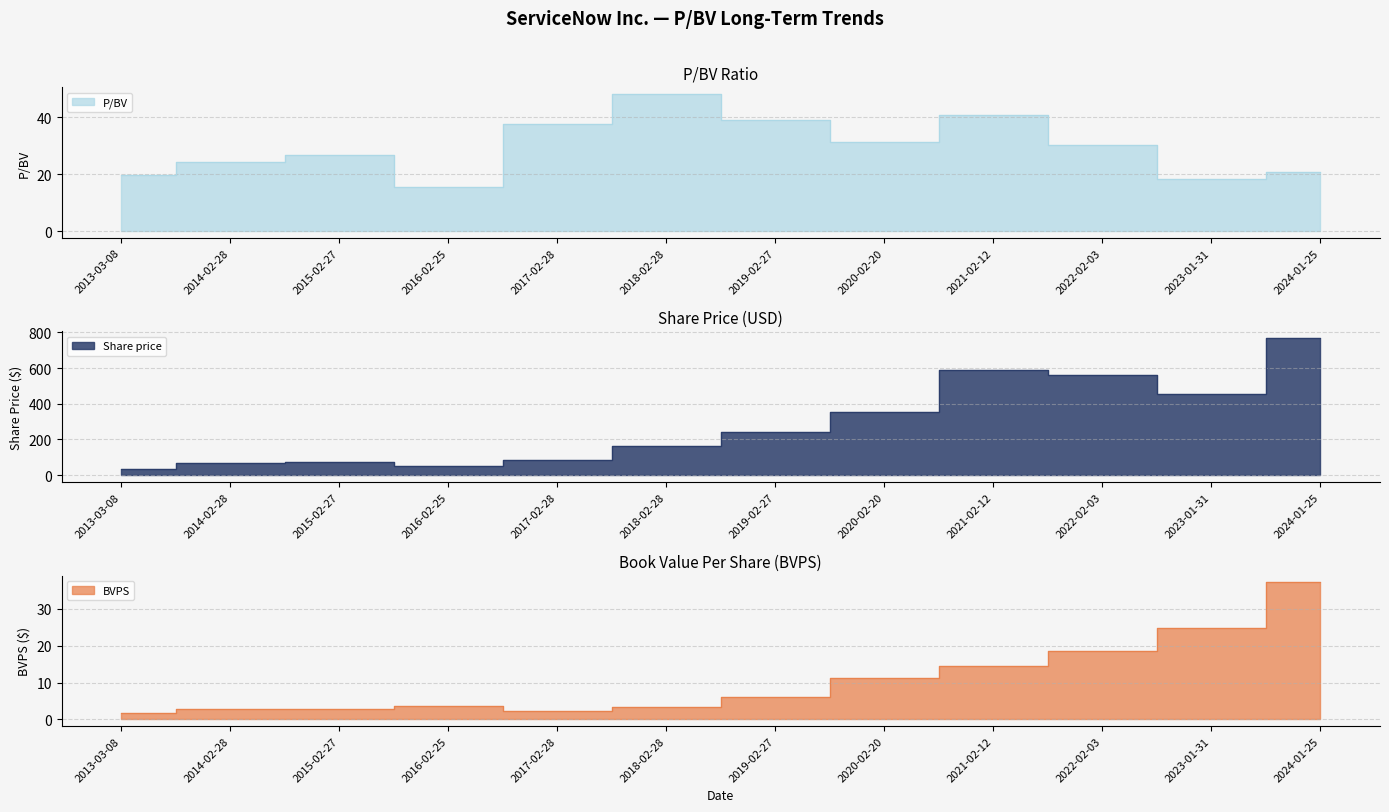

What is the value of the P/BV point at the 7th from the left?

39.0